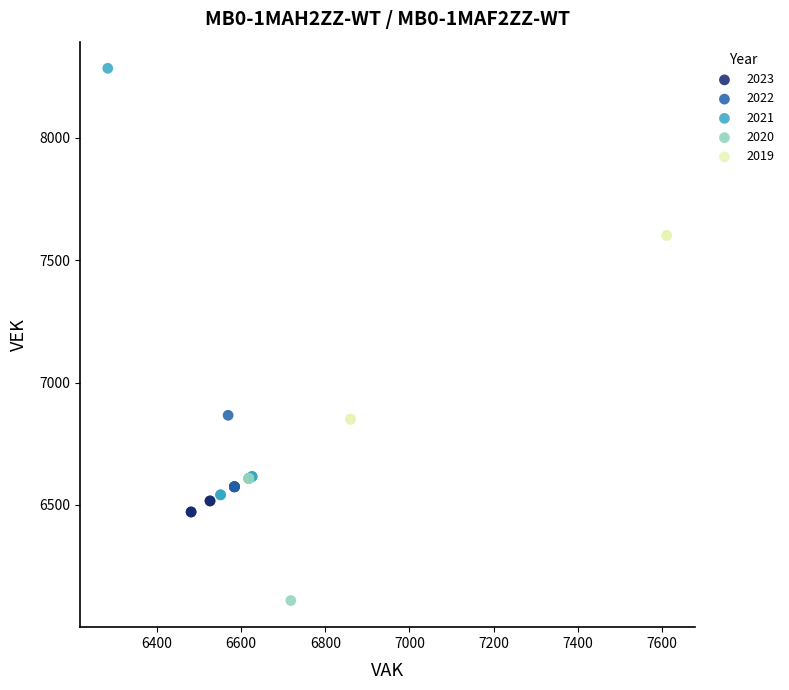

Which series has the widest spread of Y values?

2021